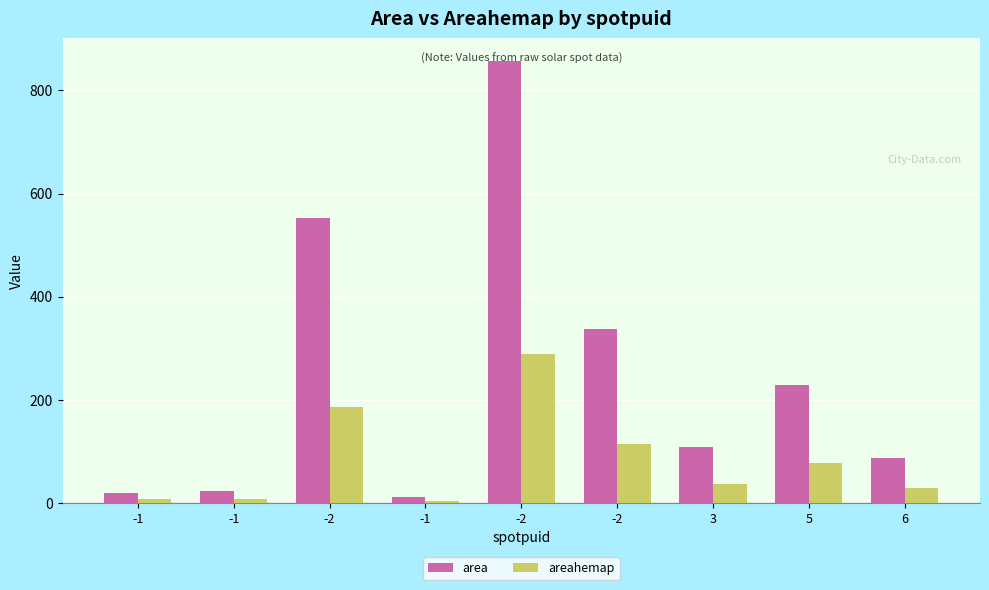

What is the sum of all areahemap values?

746.4